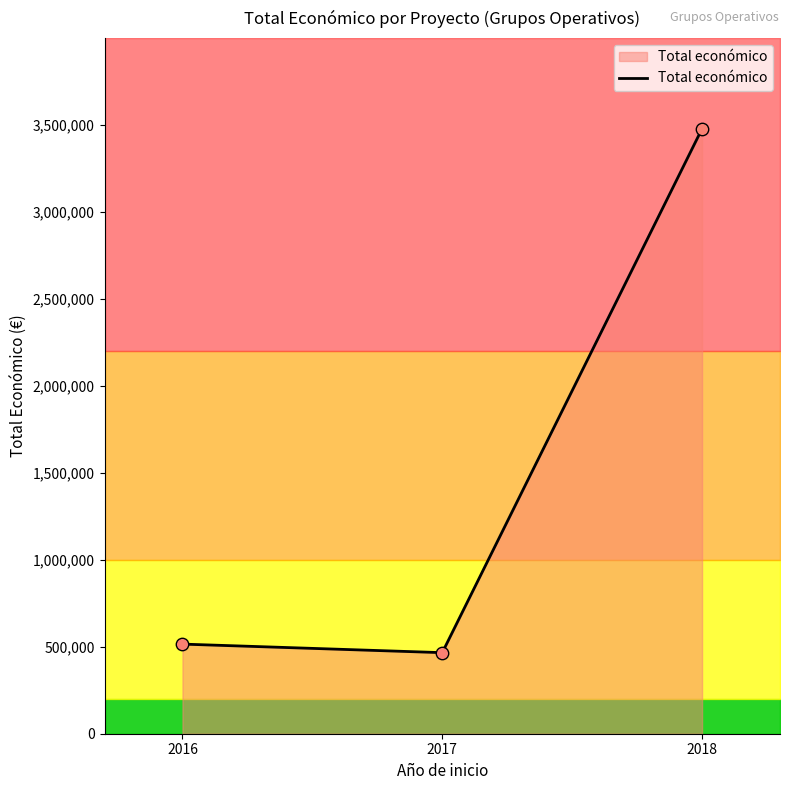

What is the change in value from 2016 to 2017?

-49238